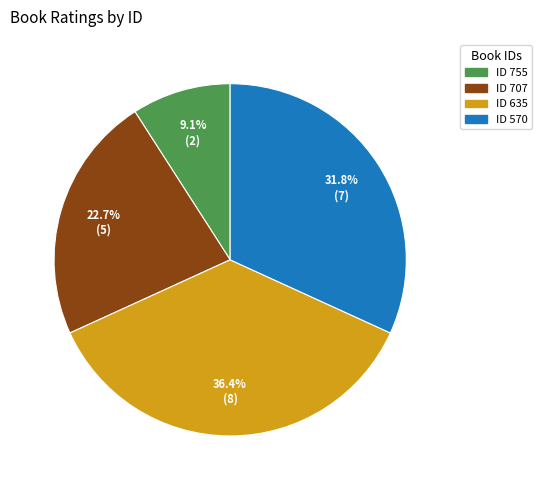

Is there any slice that represents more than half of the pie?

No